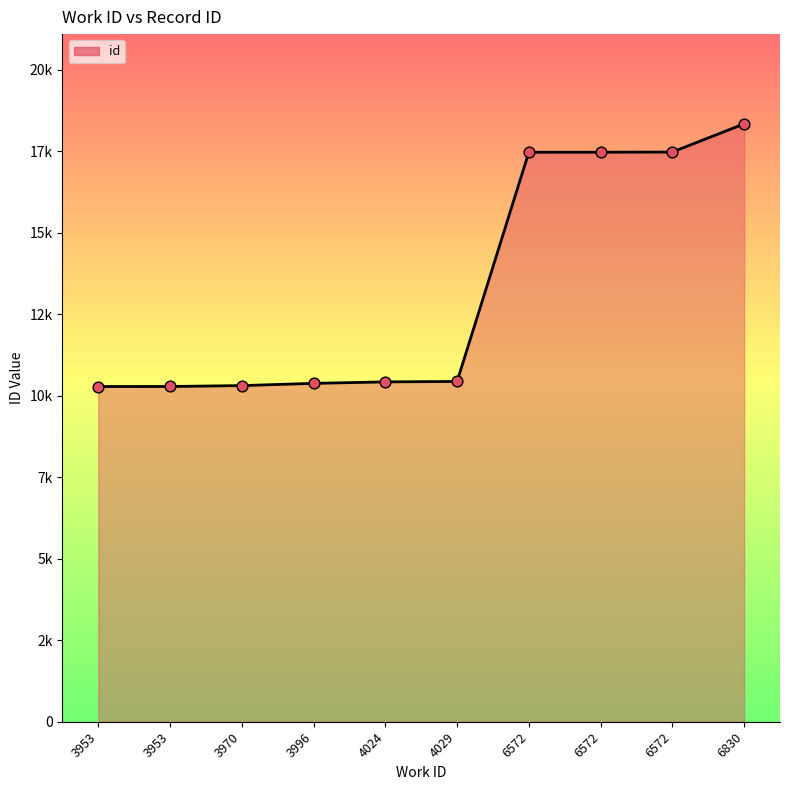

What is the change in value from 3953 to 3970?

+27